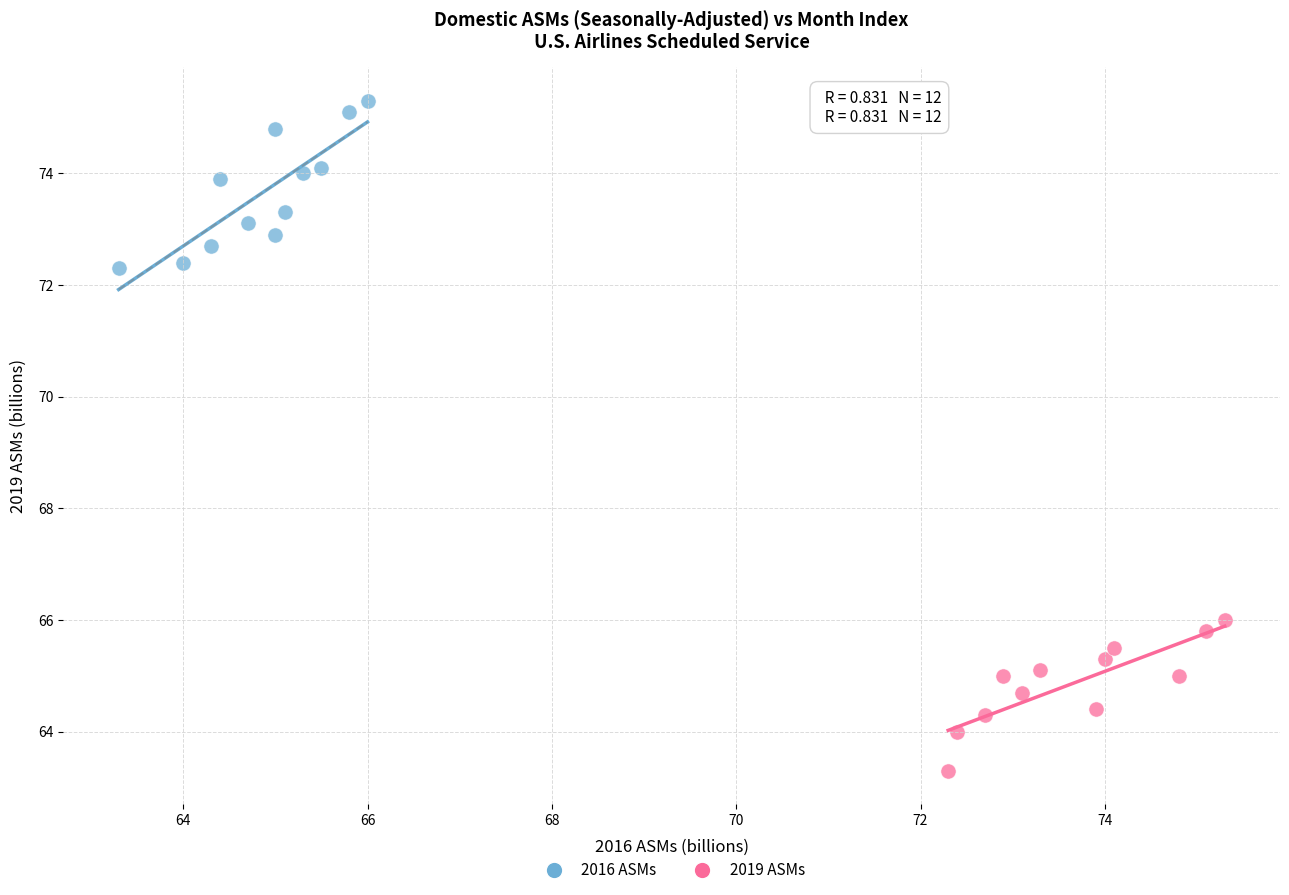

Which series reaches the maximum Y coordinate?

2016 ASMs